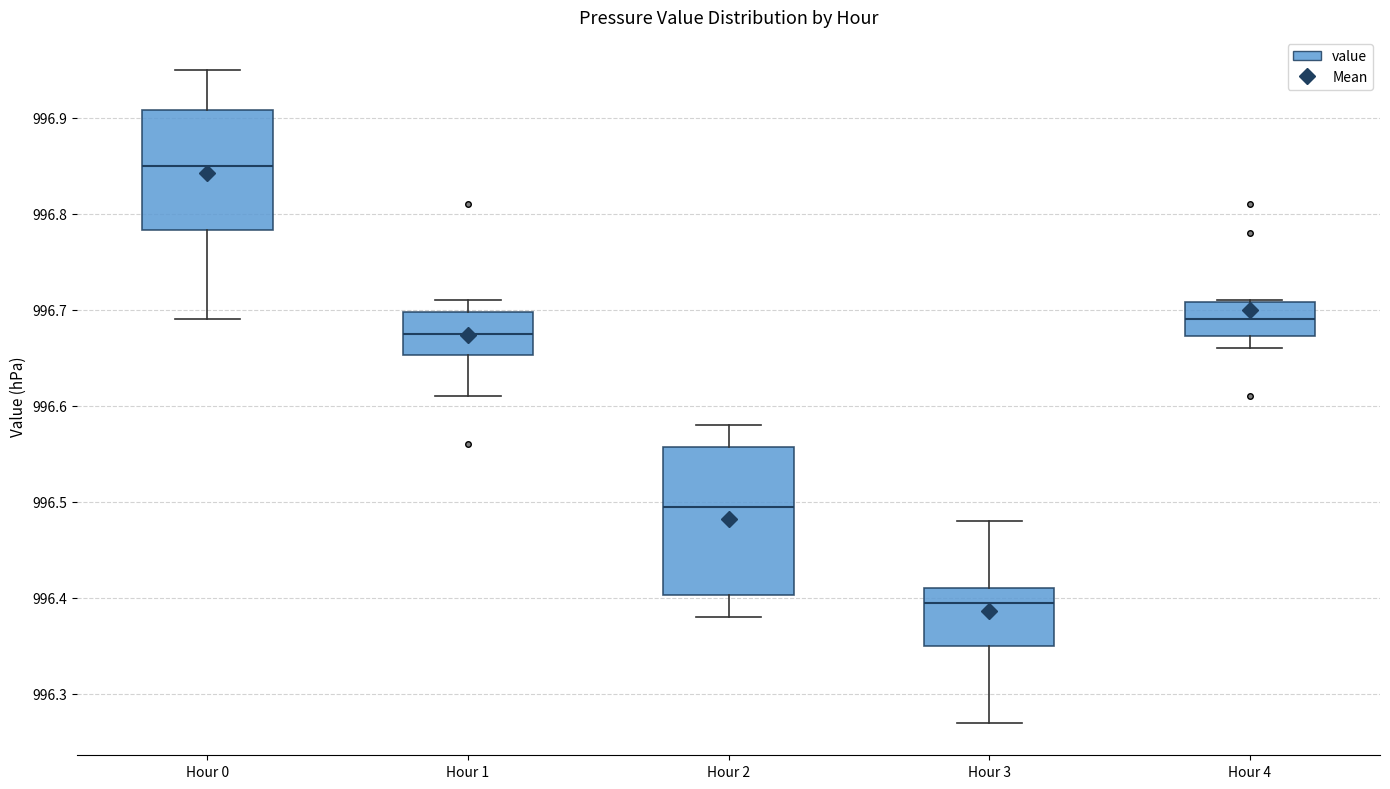

Reading left to right, read every box against the y-axis: the position of its median line, the range the box covers, and the ends of its whiskers. The values are not printed on the chart, so give them approximately, as read against the axis.

Hour 0: median 996.85, box 996.78 to 996.91, whiskers 996.69 to 996.95
Hour 1: median 996.68, box 996.65 to 996.70, whiskers 996.61 to 996.71
Hour 2: median 996.50, box 996.40 to 996.56, whiskers 996.38 to 996.58
Hour 3: median 996.40, box 996.35 to 996.41, whiskers 996.27 to 996.48
Hour 4: median 996.69, box 996.67 to 996.71, whiskers 996.66 to 996.71